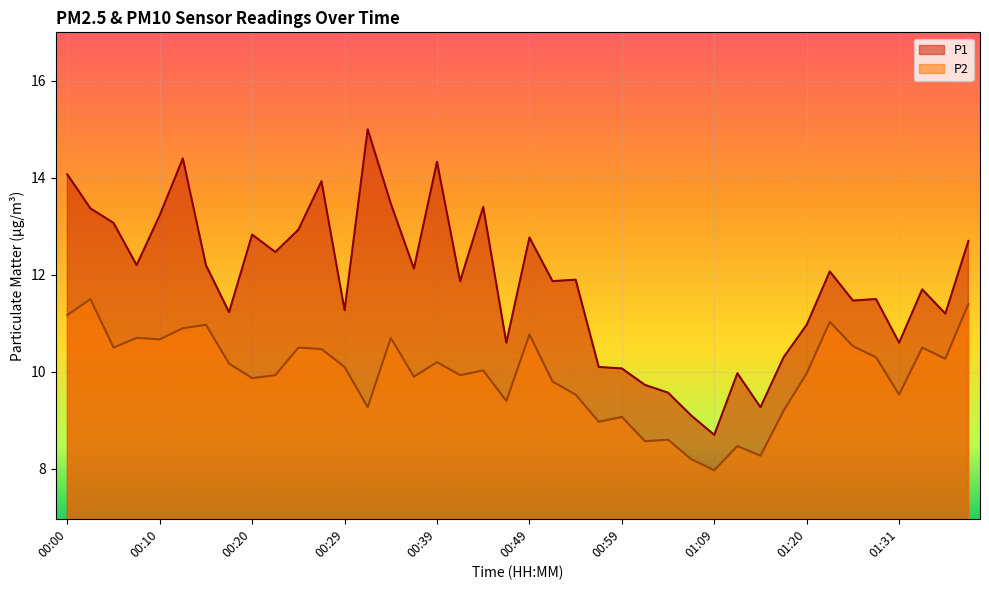

What position from the left is 01:07?

28